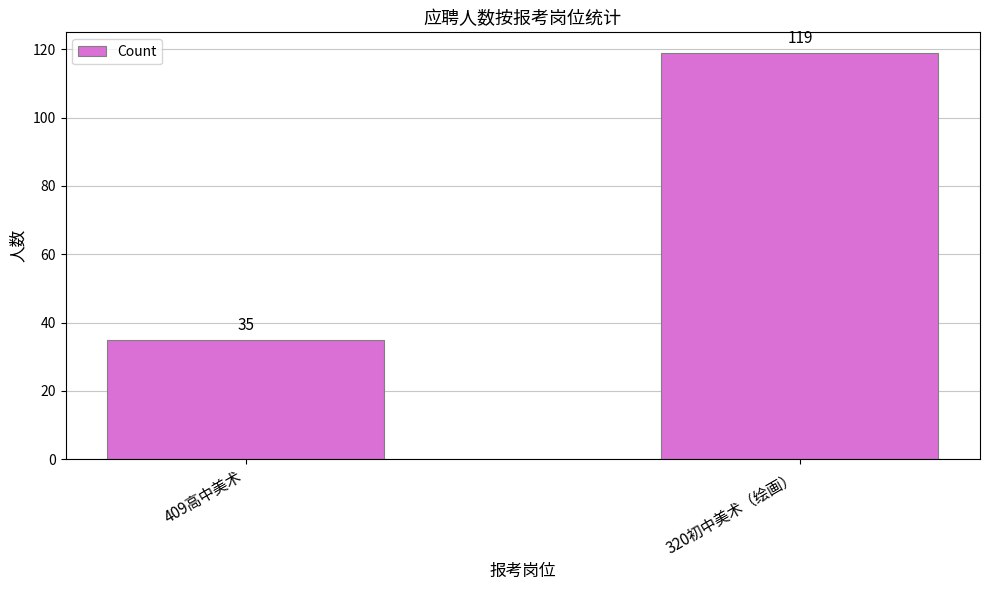

The value at 320初中美术（绘画） is 33. True or false?

False